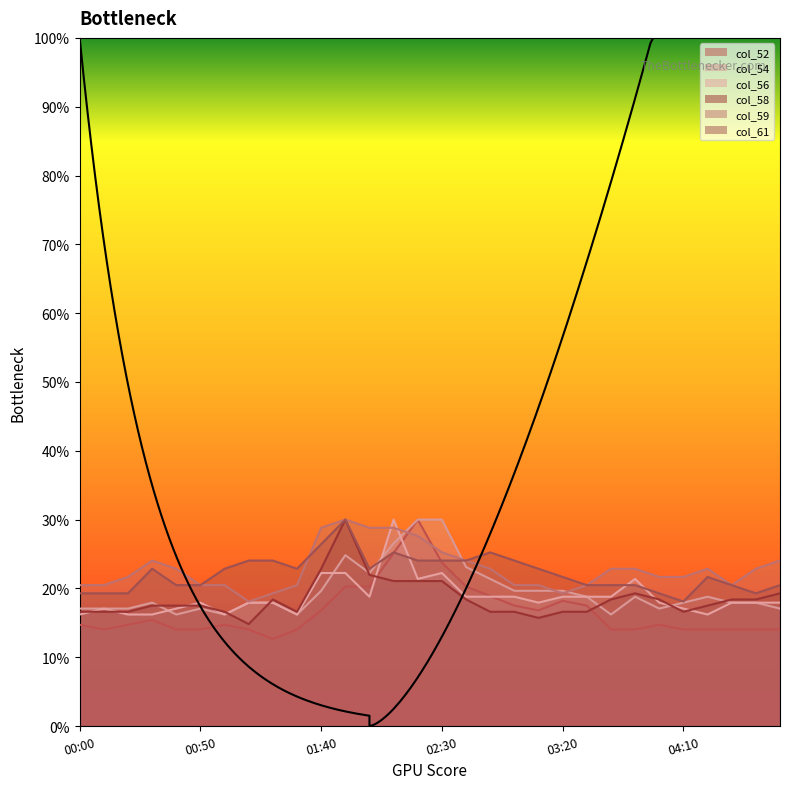

How many values in the col_52 series exceed 14?

29